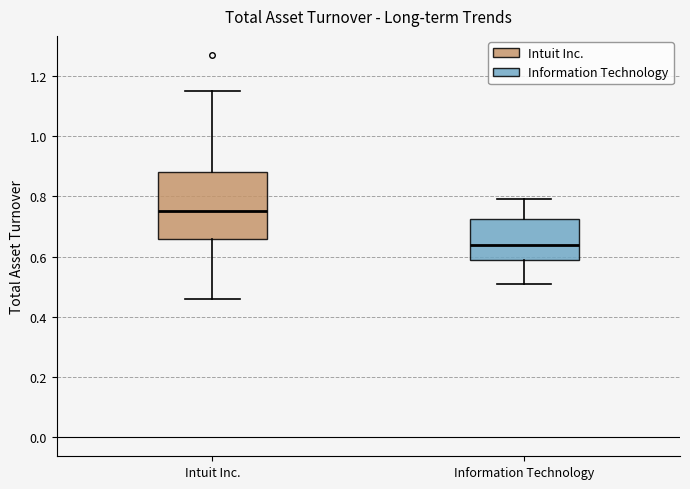

Where does the upper whisker of the box for Information Technology end on the y-axis? The values are not printed on the chart, so give them approximately, as read against the axis.

0.80